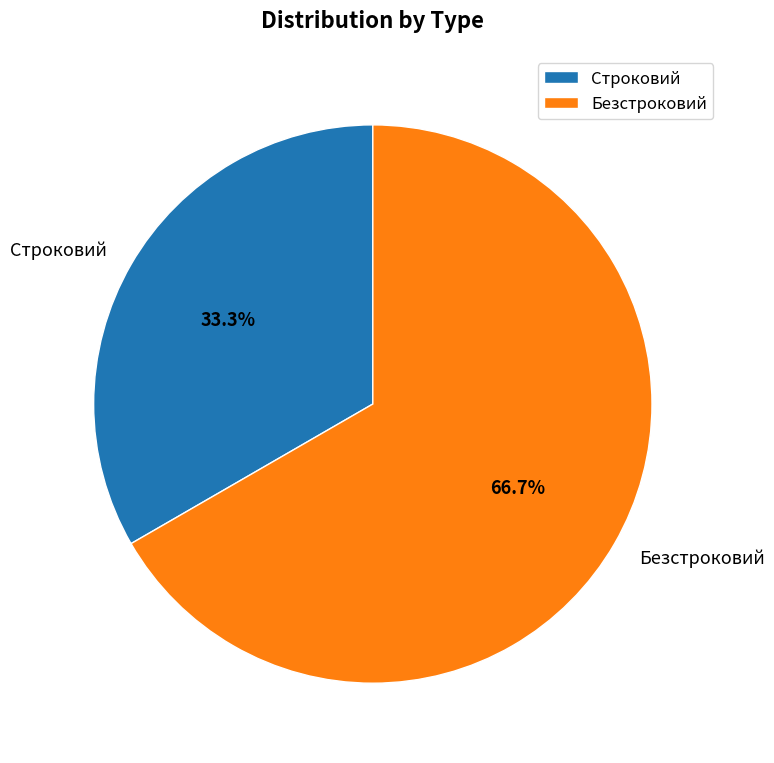

What percentage do Безстроковий and Строковий together represent?

100.0%